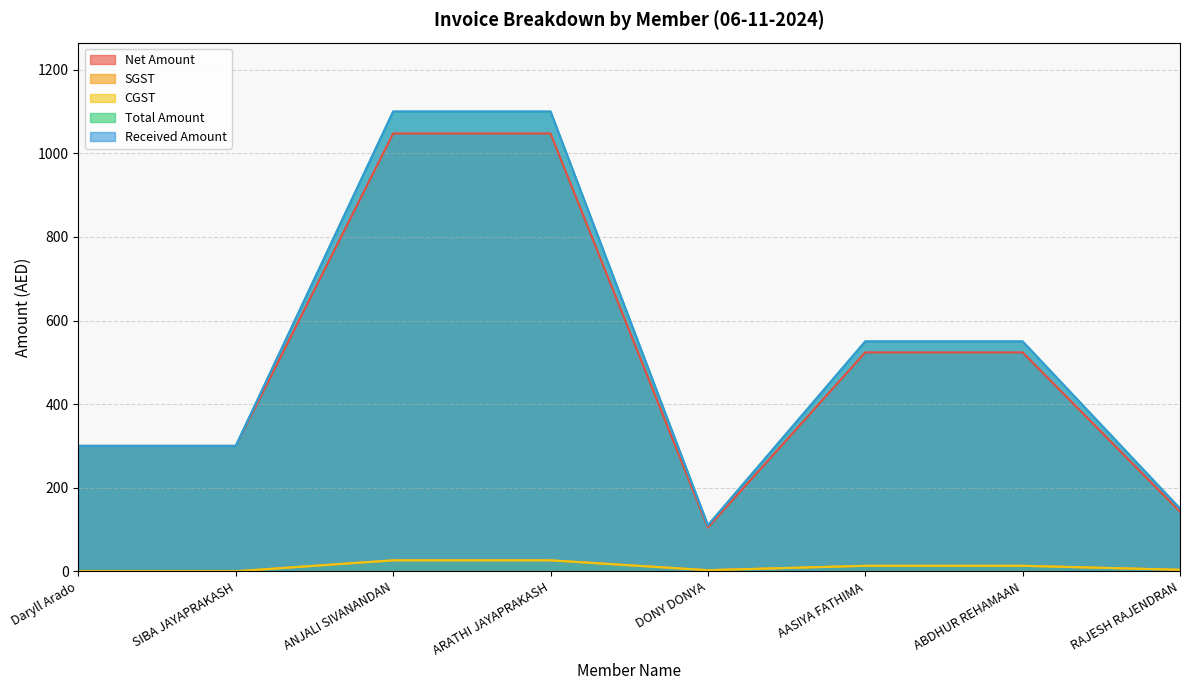

Which category has the lowest value in the SGST series?

Daryll Arado